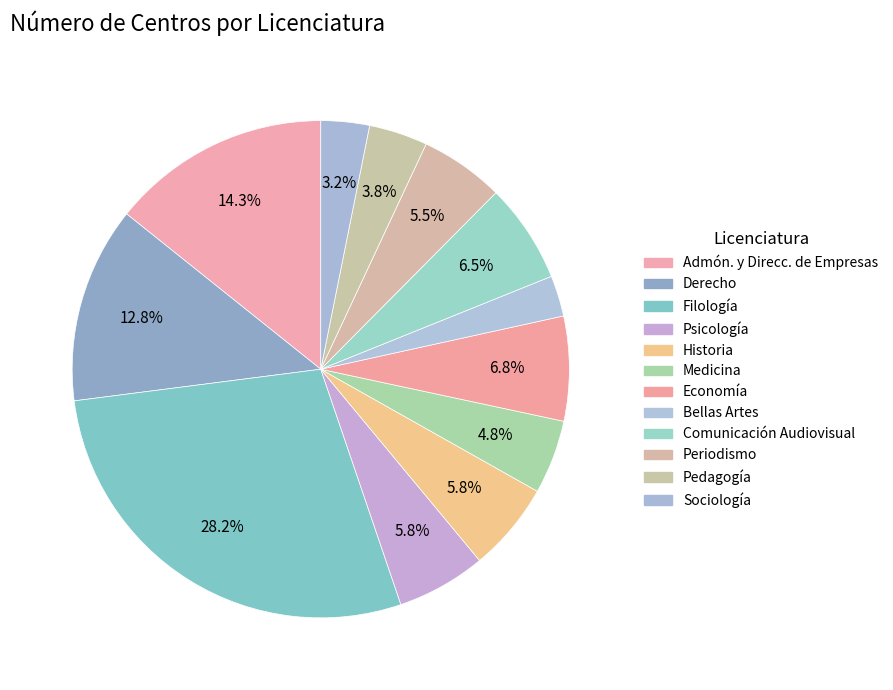

Does Sociología represent more than half of the total?

No